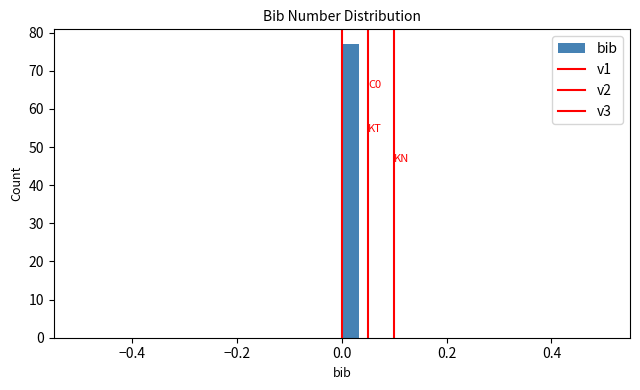

Read against the x-axis, roughly where is the centre of the tallest bar?

0.02